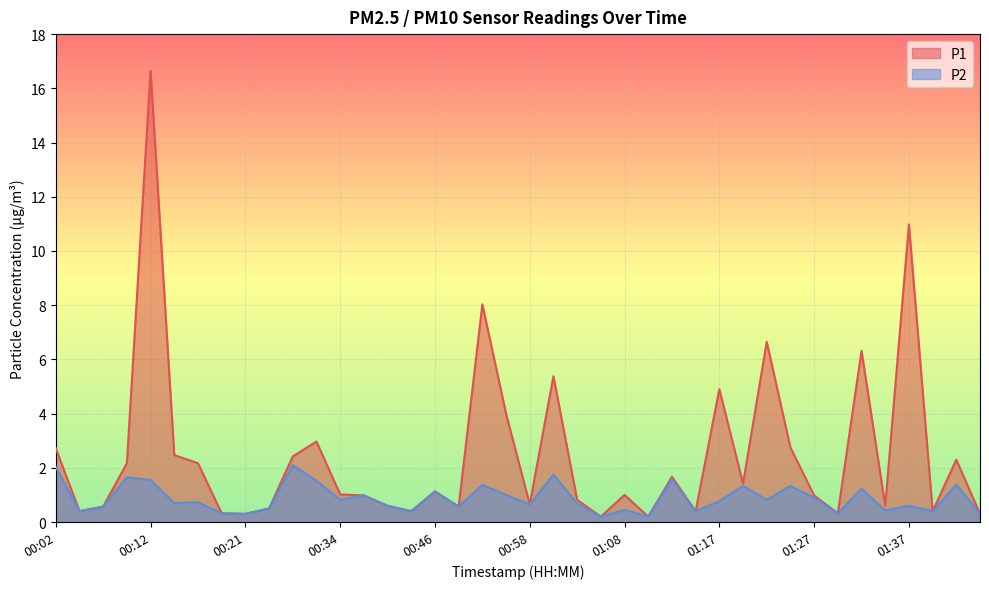

Is the value of P1 at 00:34 greater than the value of P2 at 01:20?

No